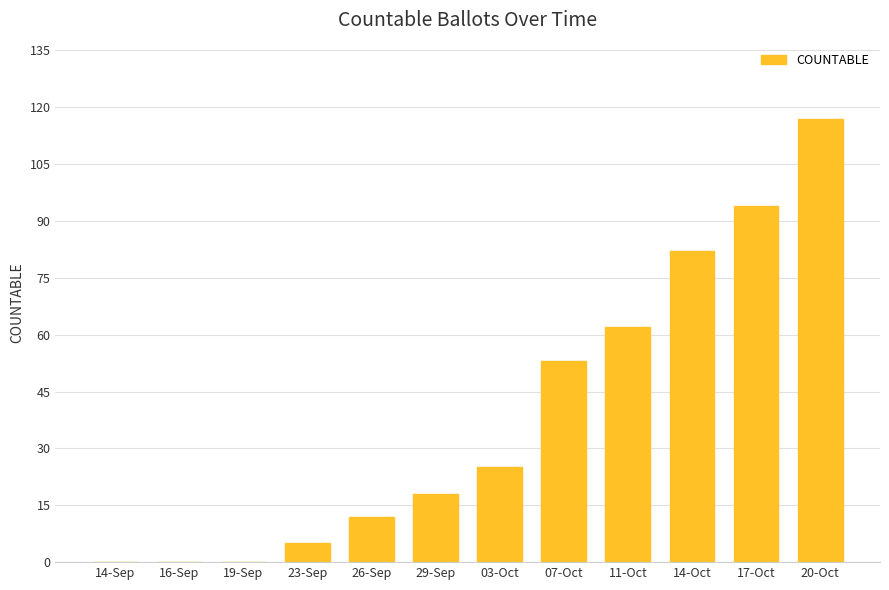

Where is the data nearest to the value 58?

11-Oct